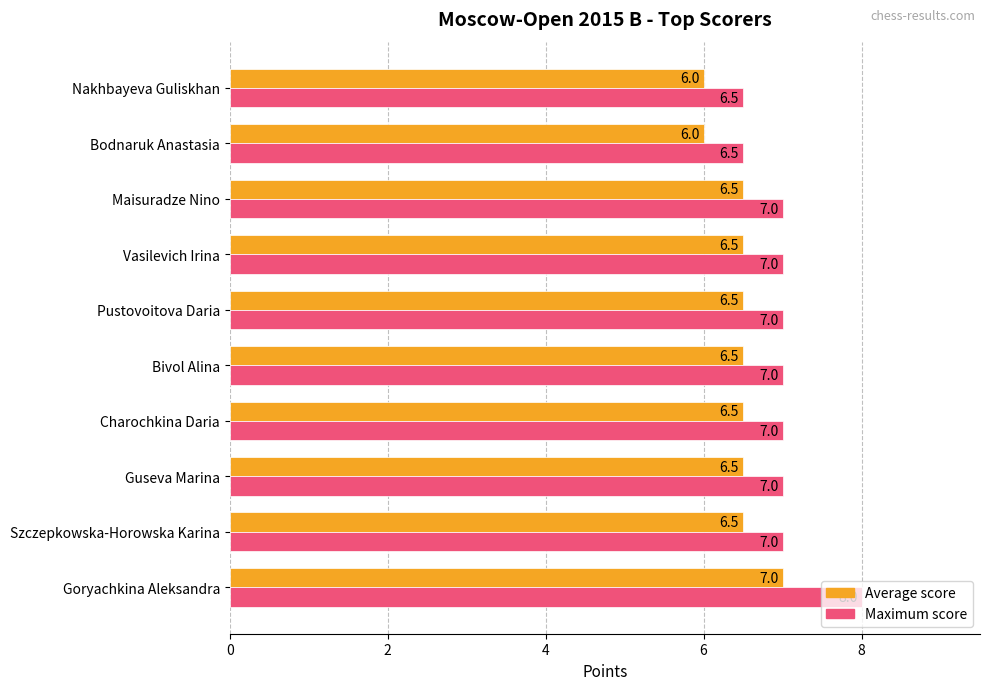

What is the sum of all Average score values?

64.5